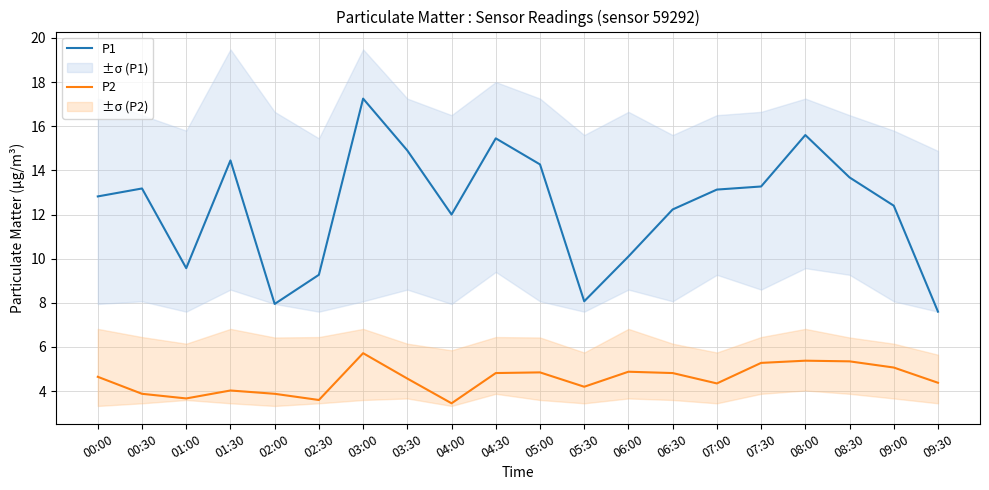

How many distinct data groups are displayed?

2